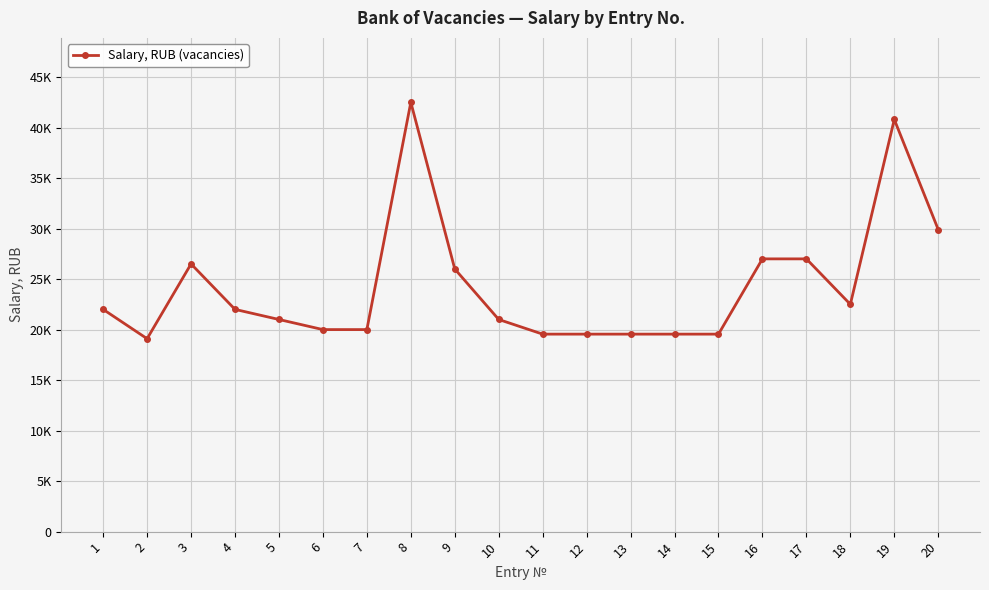

Reading left to right, extract all data points from this chart.

1=22000	2=19098	3=26500	4=22000	5=21000	6=20000	7=20000	8=42500	9=26000	10=21000	11=19550	12=19550	13=19550	14=19550	15=19550	16=27000	17=27000	18=22500	19=40800	20=29900